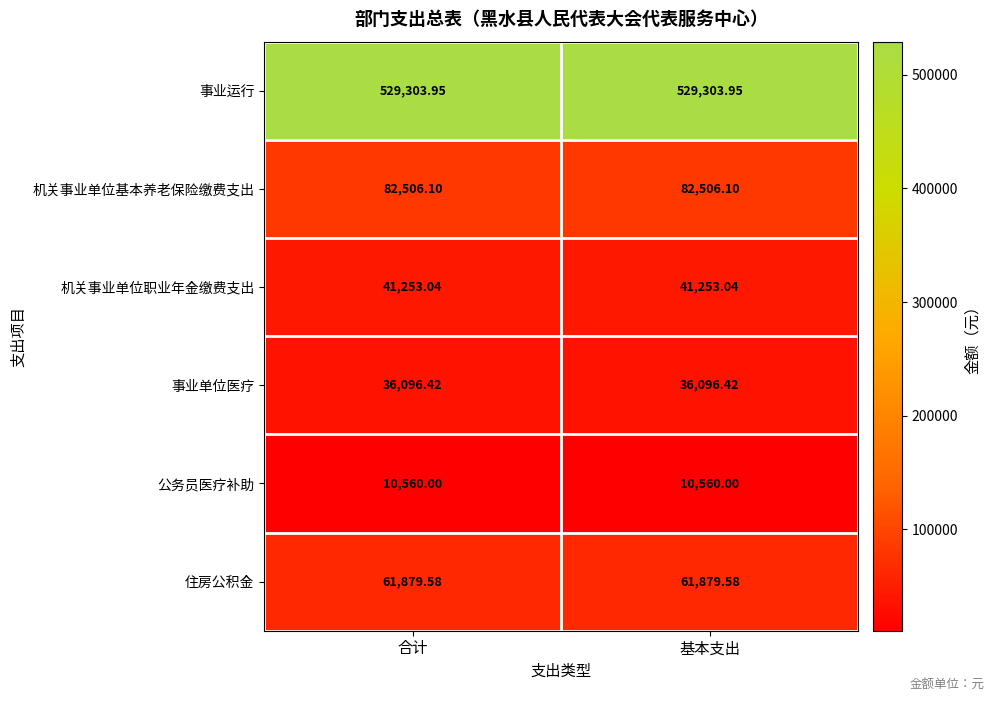

Which series has the largest total across all categories?

事业运行